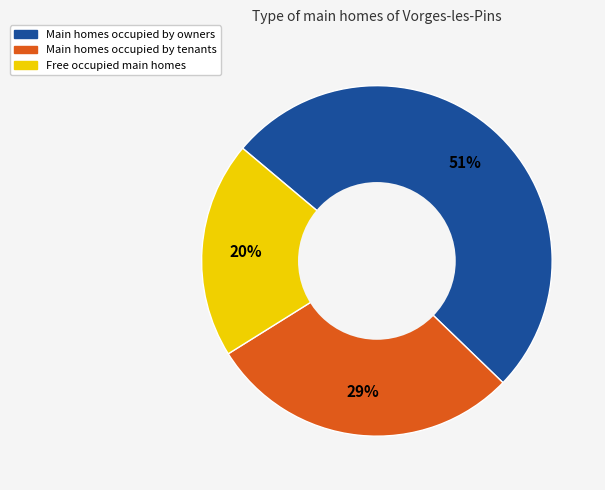

Is there a majority slice in this chart?

Yes